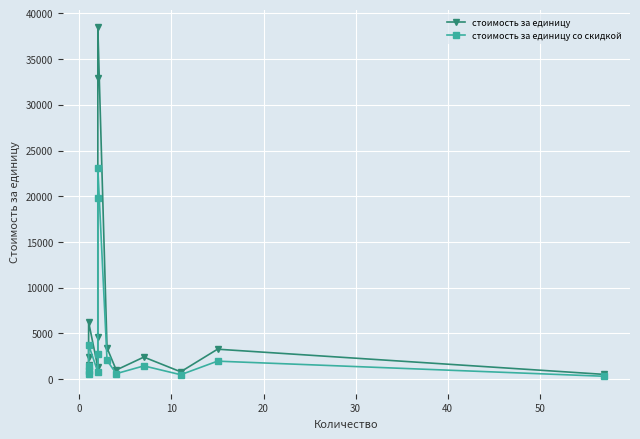

What is the value of the стоимость за единицу со скидкой point at the 3rd from the left?

1473.6